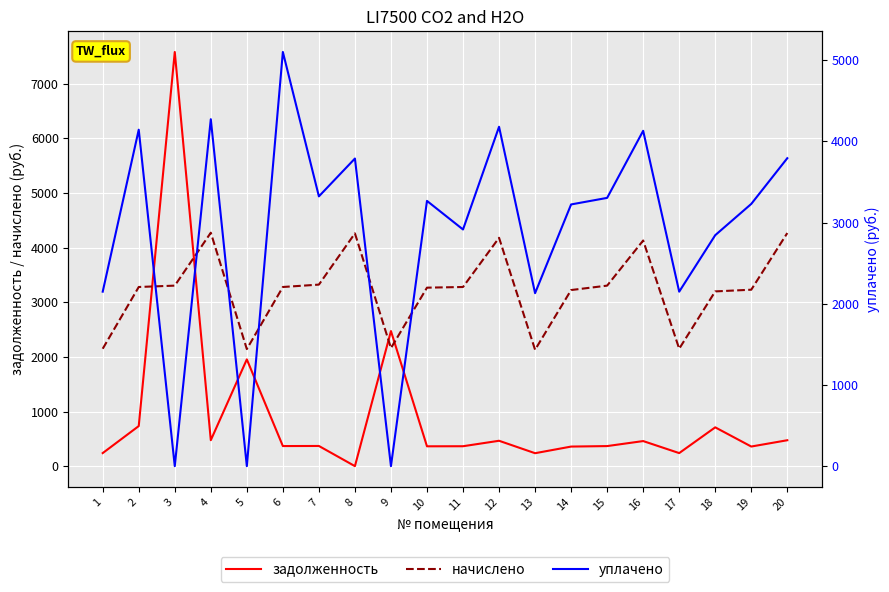

True or false: уплачено and задолженность intersect in this chart.

True